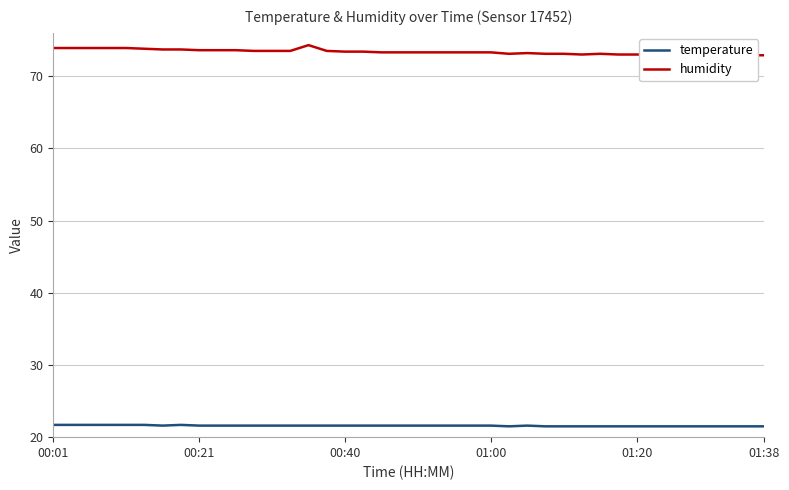

Is the value of humidity at 8 greater than the value of temperature at 14?

Yes